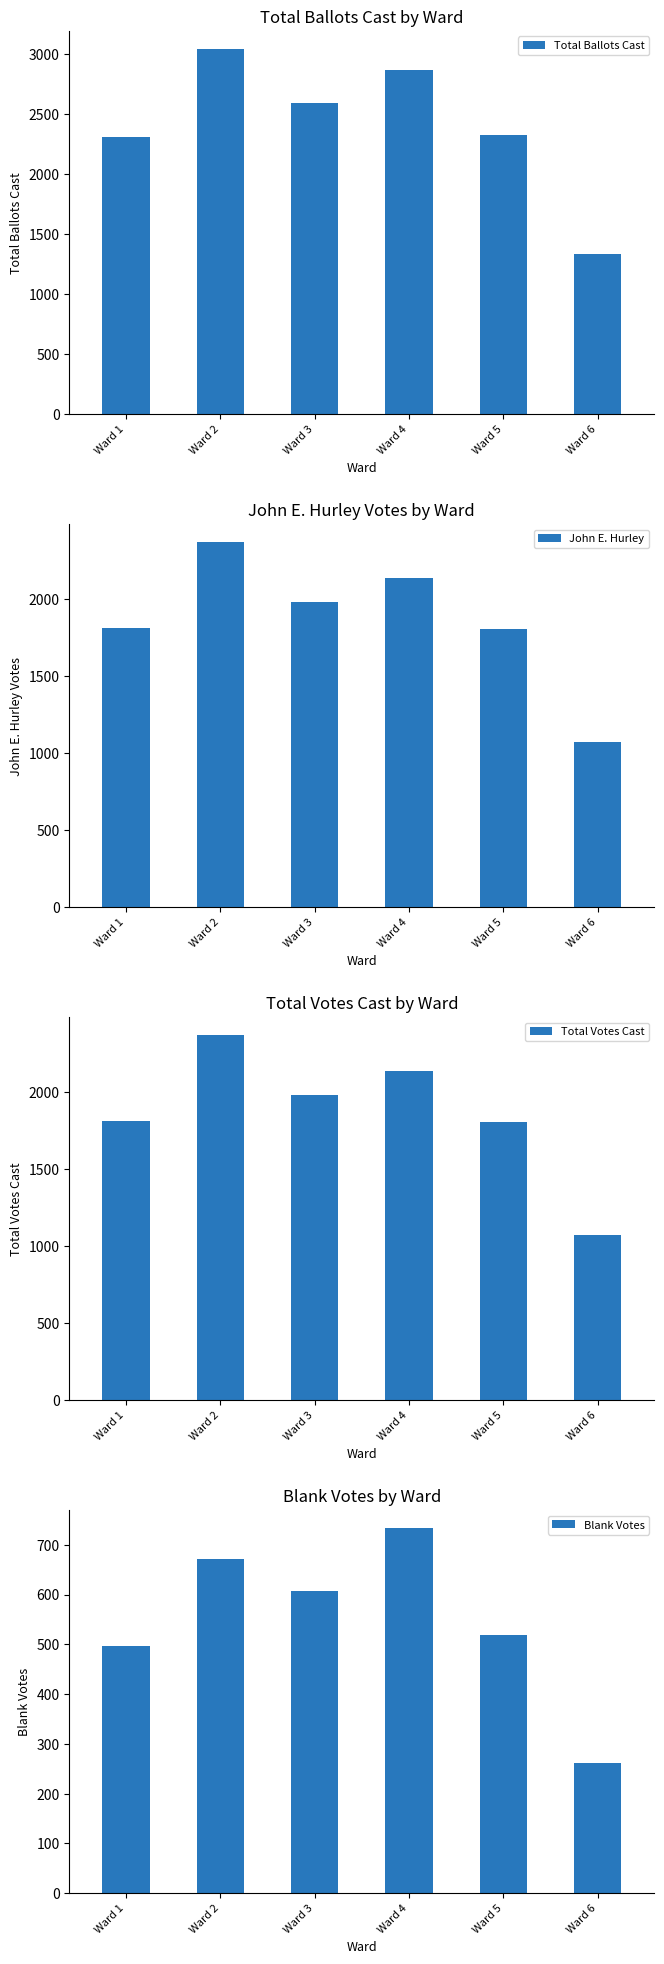

What is the difference between the second highest and minimum values in the Total Votes Cast series?

1064